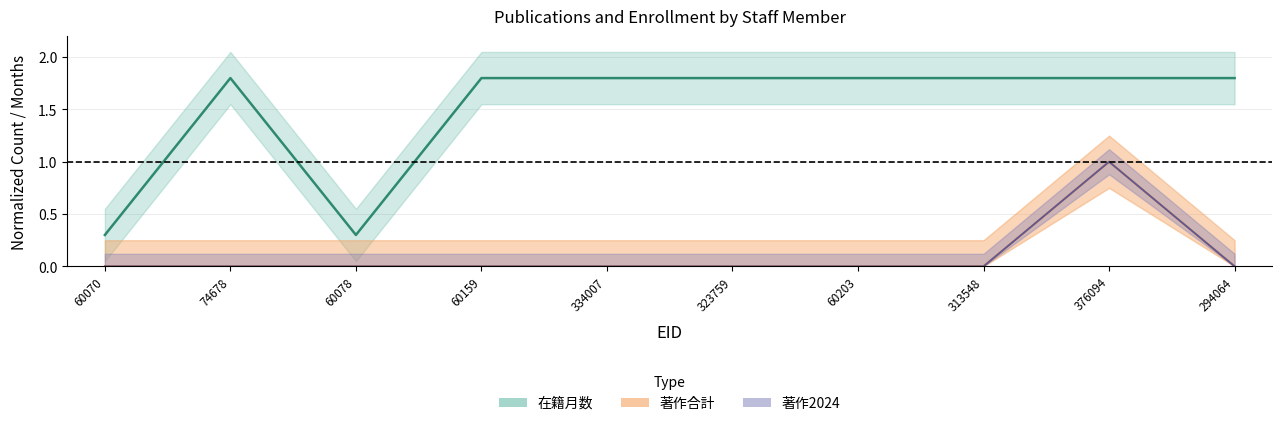

At which label does 在籍月数 first exceed 1?

74678